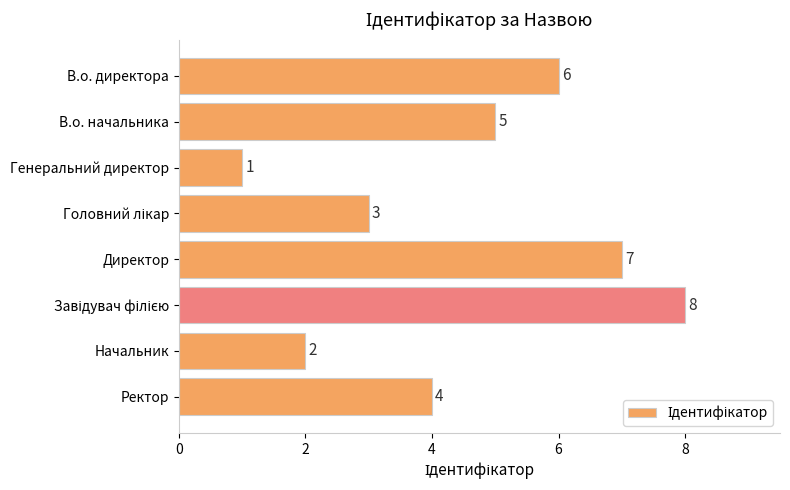

The chart shows a value of 2 at Начальник. True or false?

True